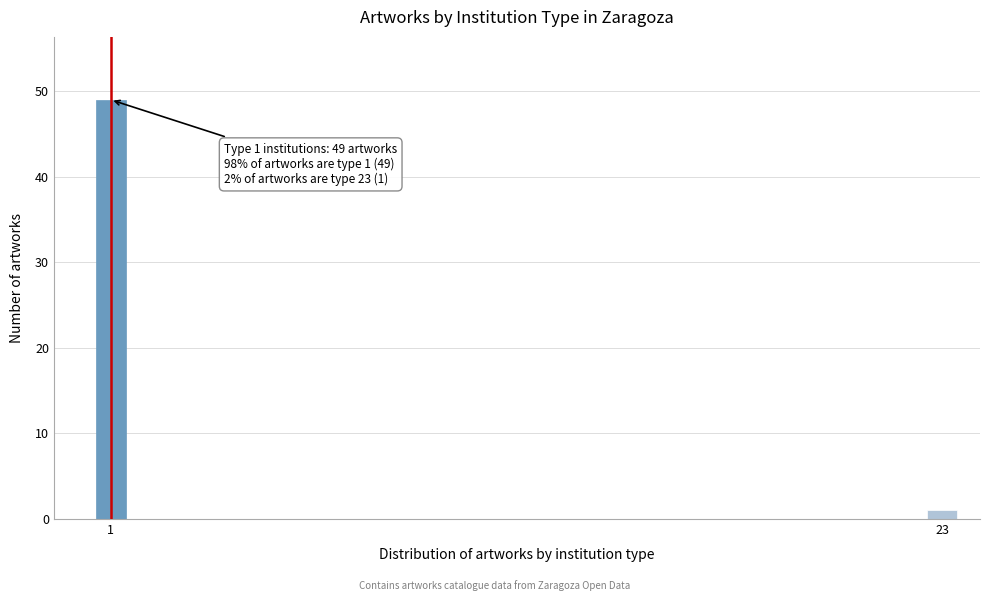

Reading right to left, list all the values displayed in this chart.

23=1	1=49